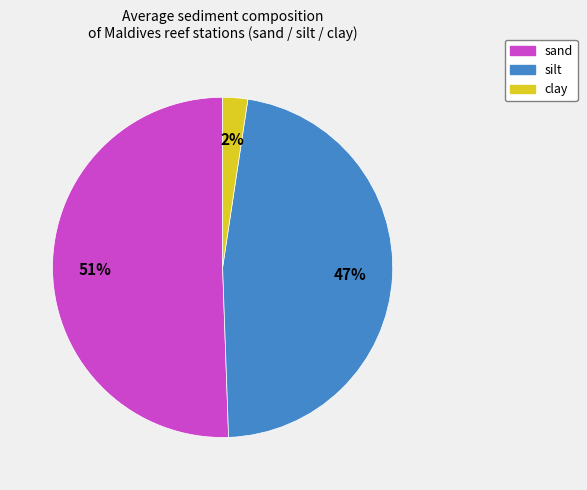

True or false: clay accounts for 2% of the total.

True